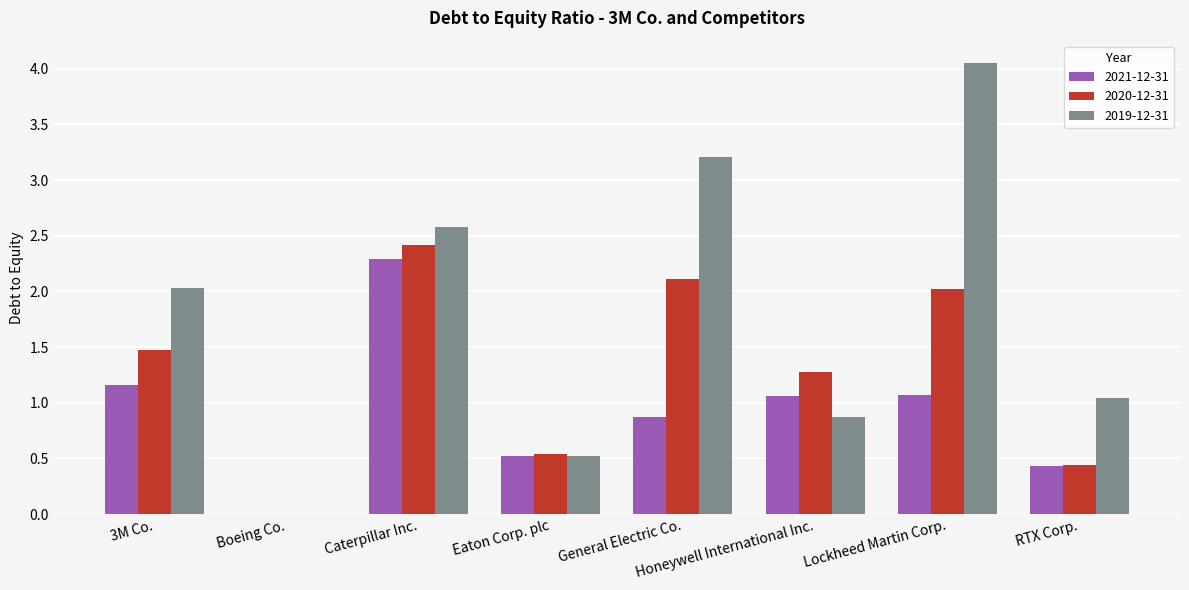

Is the value of 2020-12-31 at Lockheed Martin Corp. greater than the value of 2021-12-31 at Boeing Co.?

Yes